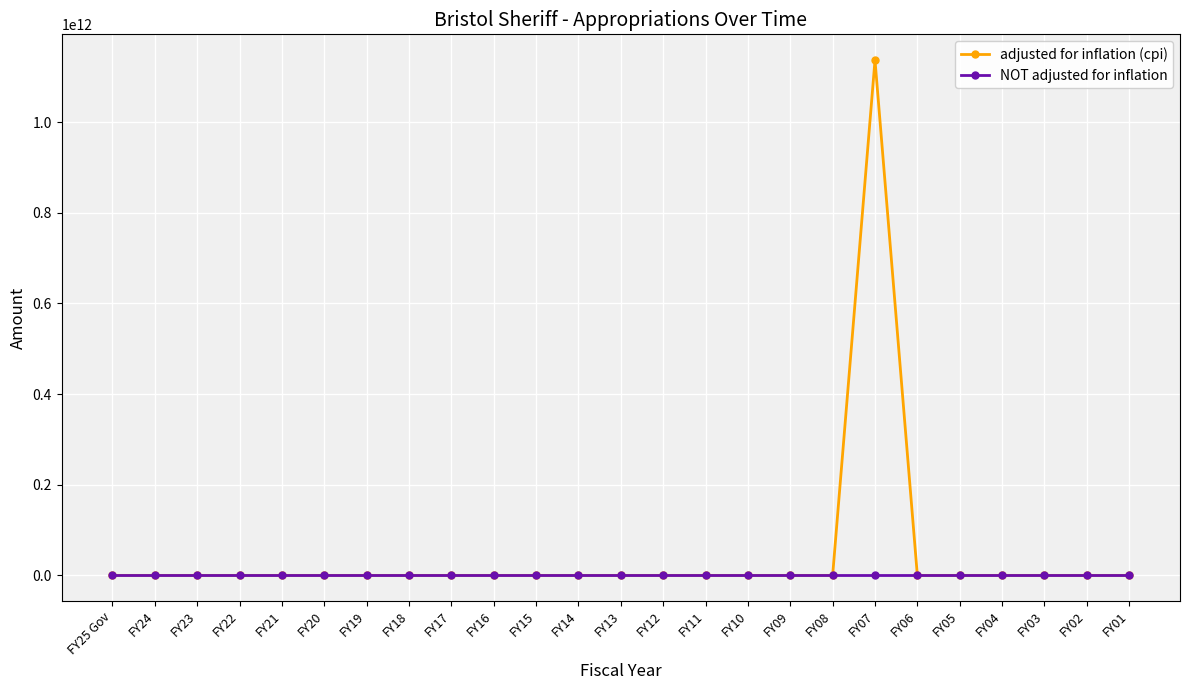

Rank the series by their maximum value, from lowest to highest.

NOT adjusted for inflation, adjusted for inflation (cpi)